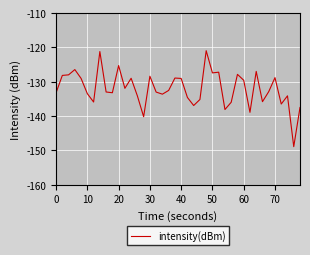

What is the maximum value shown in the chart?

-121.0